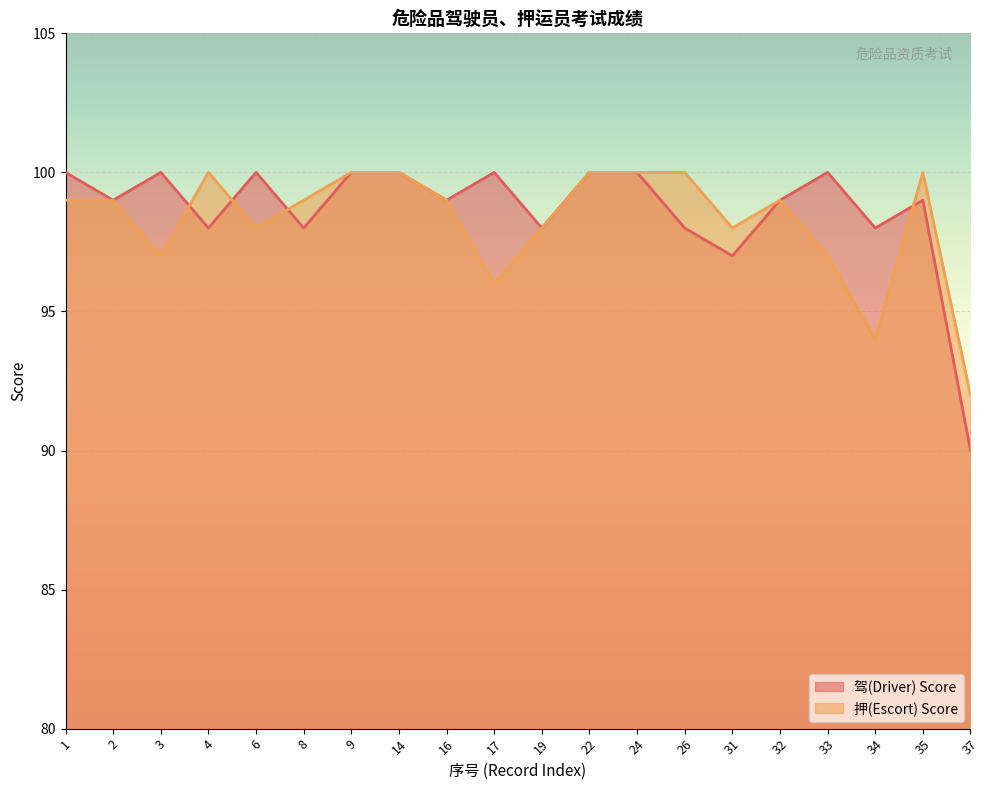

Where is 驾(Driver) Score nearest to the value 95?

31